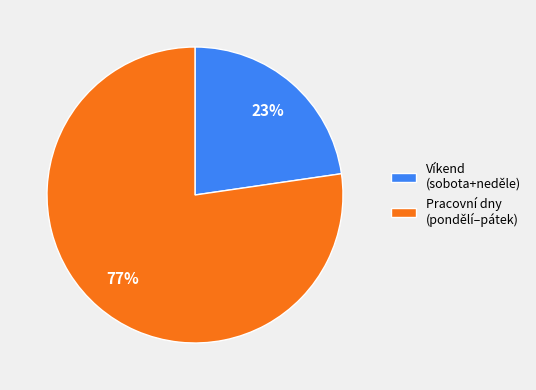

Which has a higher value, Víkend (sobota+neděle) or Pracovní dny (pondělí–pátek)?

Pracovní dny (pondělí–pátek)